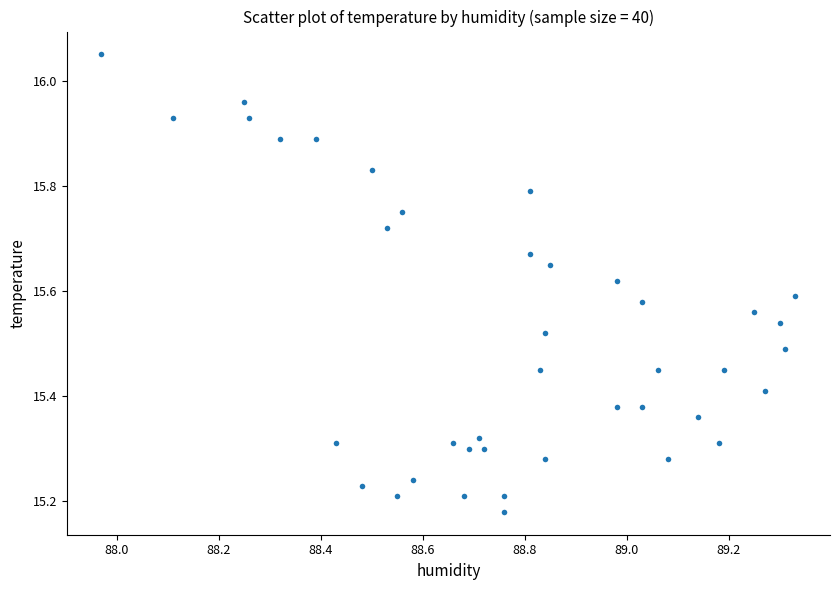

What is the range of Y values (max minus min)?

0.9